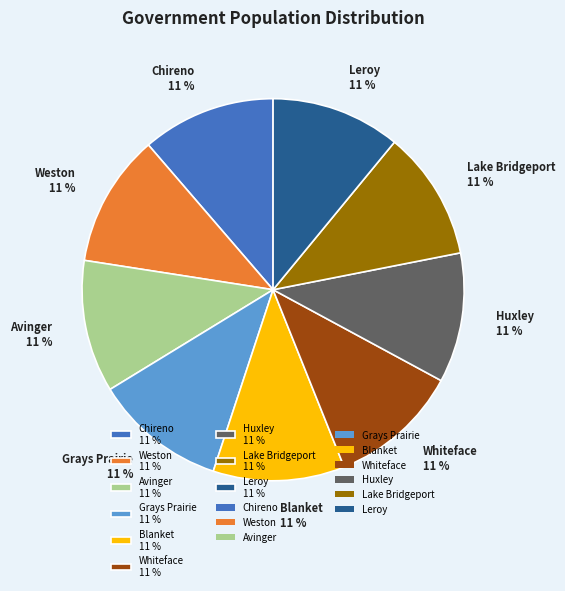

Does Leroy represent more than half of the total?

No